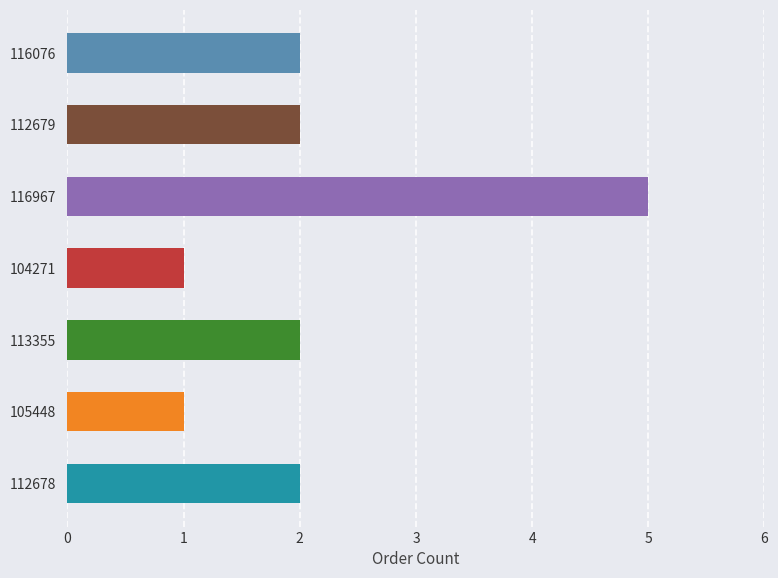

What is the maximum value shown in the chart?

5